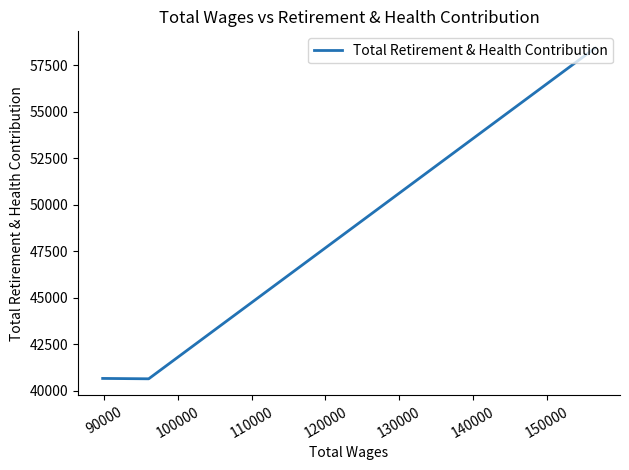

What is the sum of all values?

139722